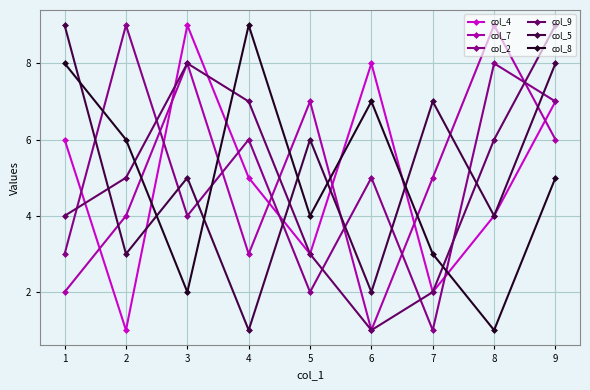

Reading right to left, transcribe all the data shown in this chart.

col_4: 9=7	8=4	7=2	6=8	5=3	4=5	3=9	2=1	1=6
col_7: 9=6	8=9	7=5	6=1	5=7	4=3	3=8	2=4	1=2
col_2: 9=7	8=8	7=1	6=5	5=2	4=6	3=4	2=9	1=3
col_9: 9=9	8=6	7=2	6=1	5=3	4=7	3=8	2=5	1=4
col_5: 9=8	8=4	7=7	6=2	5=6	4=1	3=5	2=3	1=9
col_8: 9=5	8=1	7=3	6=7	5=4	4=9	3=2	2=6	1=8